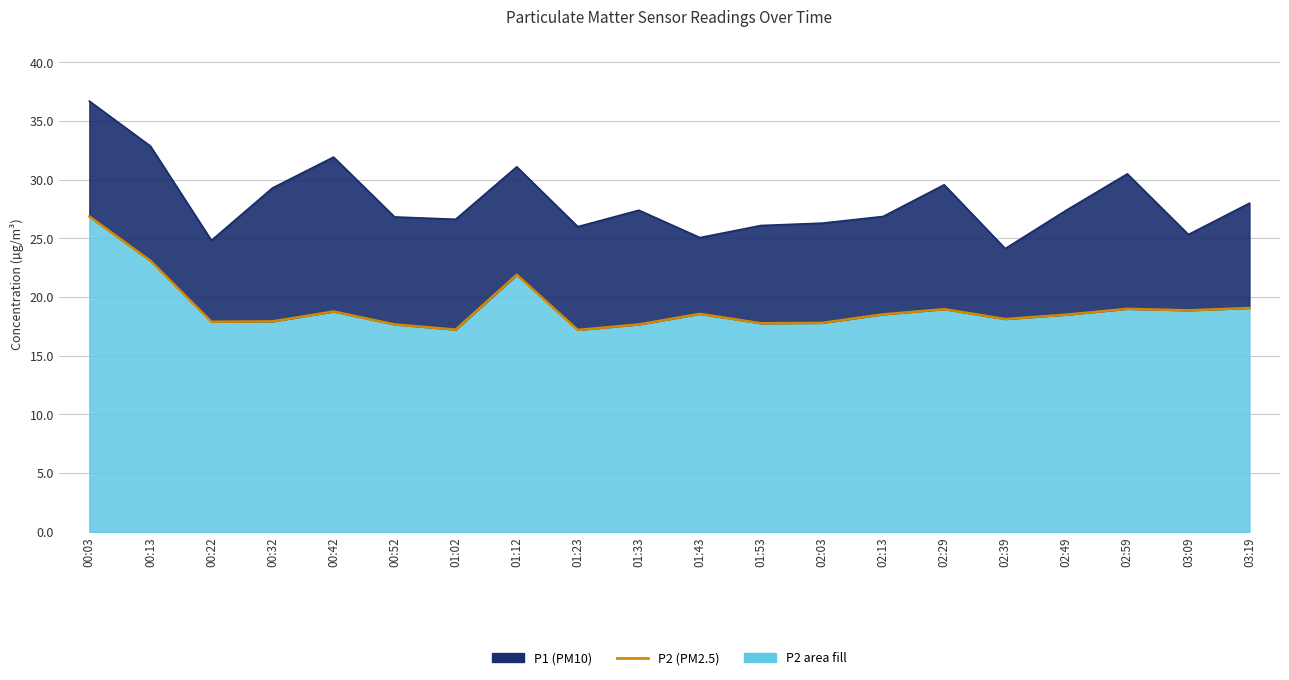

List the series in order of their overall mean, lowest first.

P2, P1